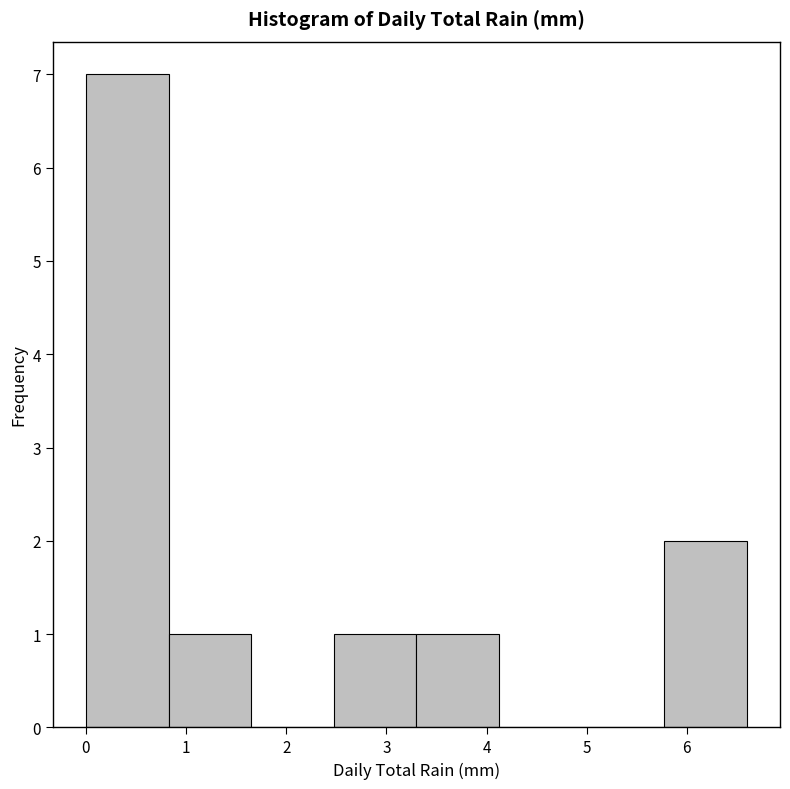

Over which range of the x-axis is the bar tallest?

0.0 to 0.8